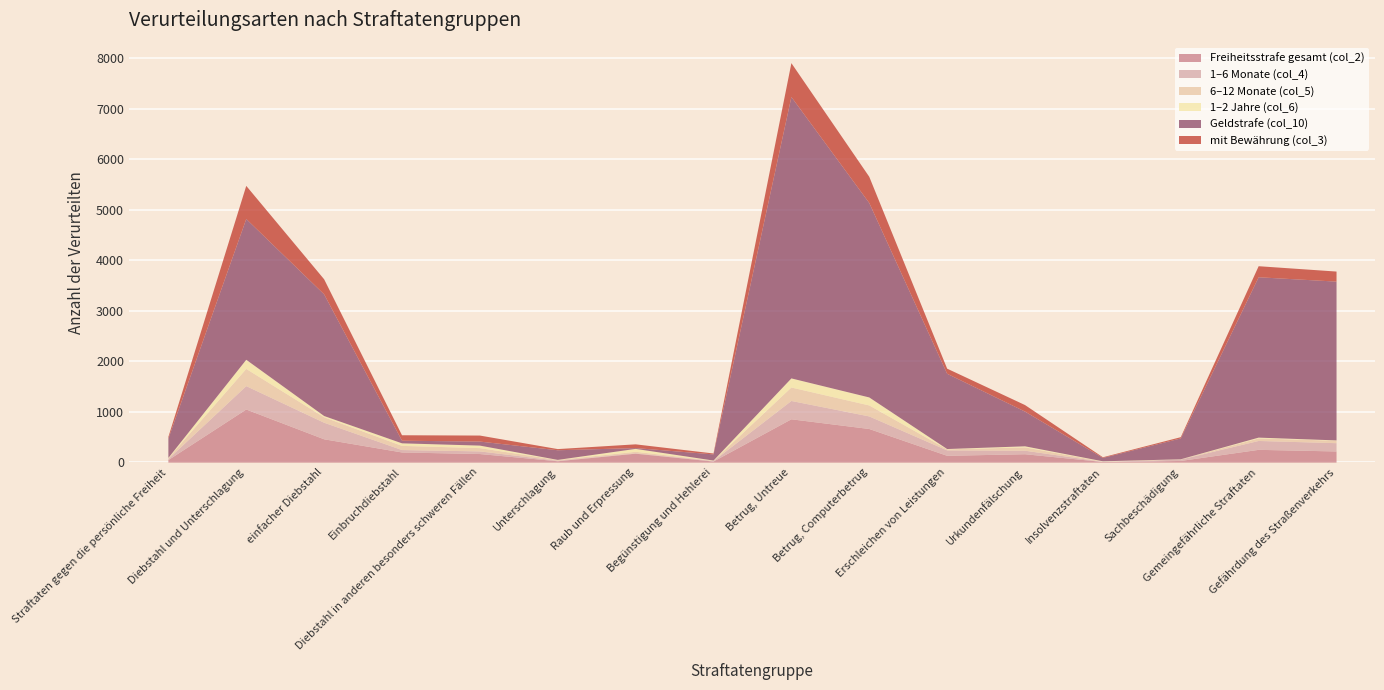

What is the label of the 8th point from the left?

Begünstigung und Hehlerei